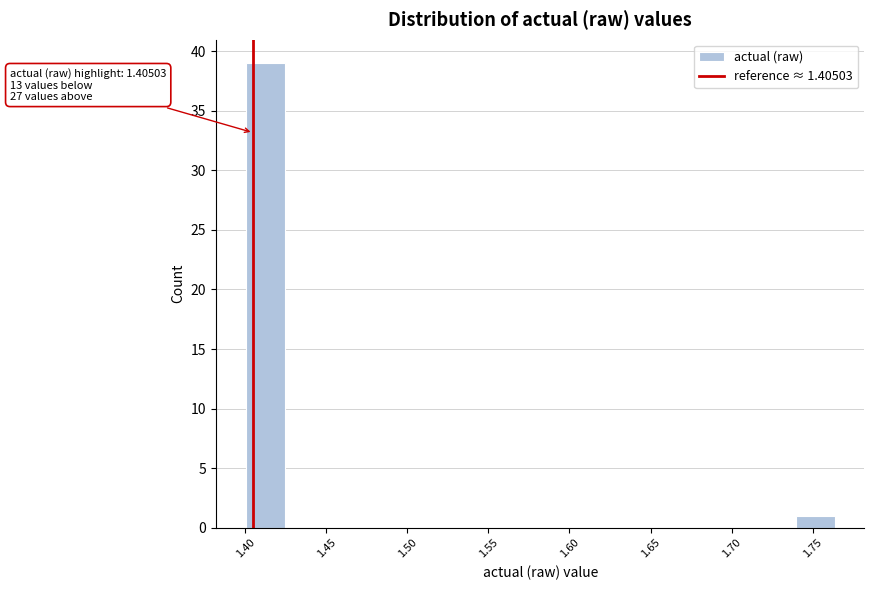

Which range on the x-axis has the tallest bar?

1.400 to 1.425